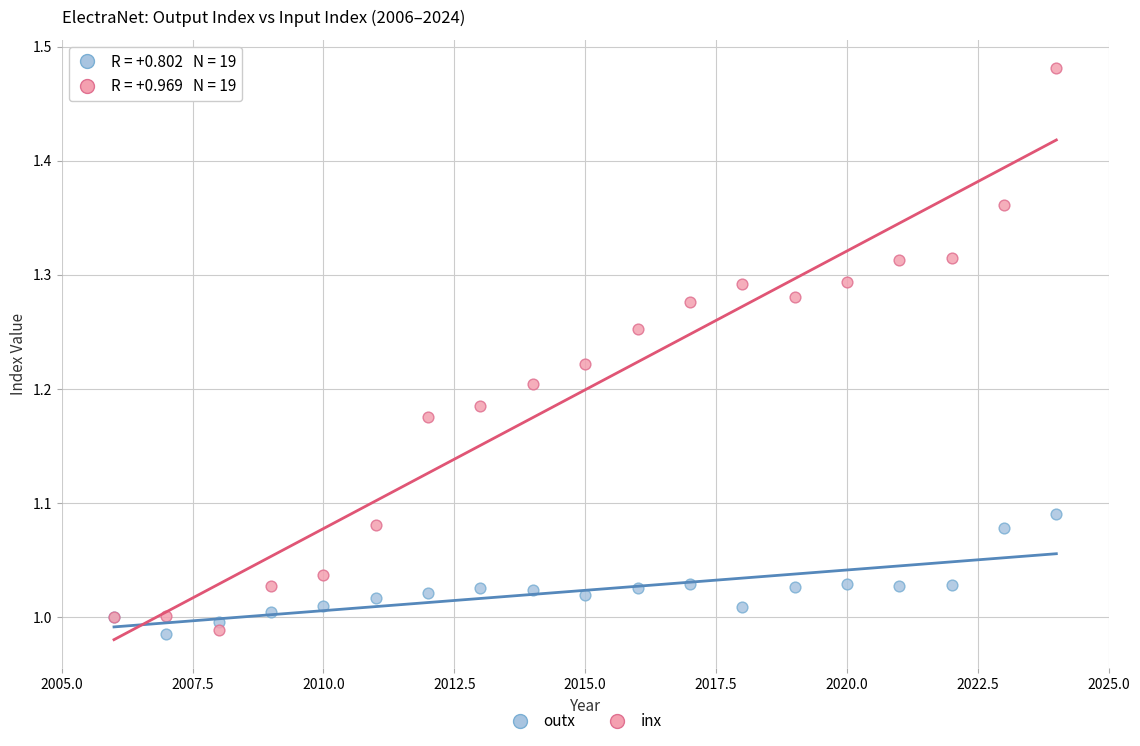

Which series has the widest spread of Y values?

inx